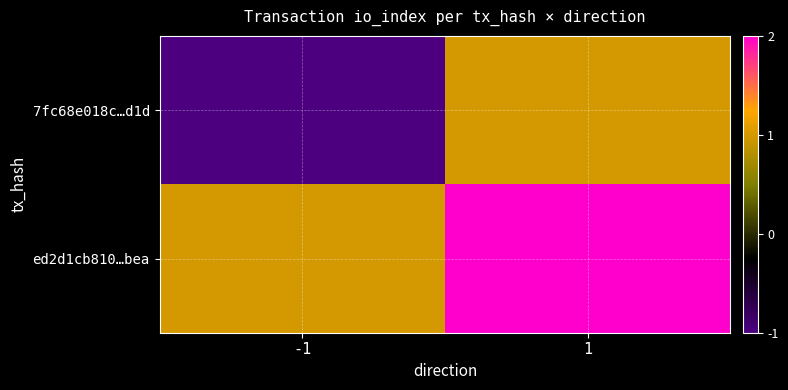

What is the spread (max minus min) of values at -1?

2